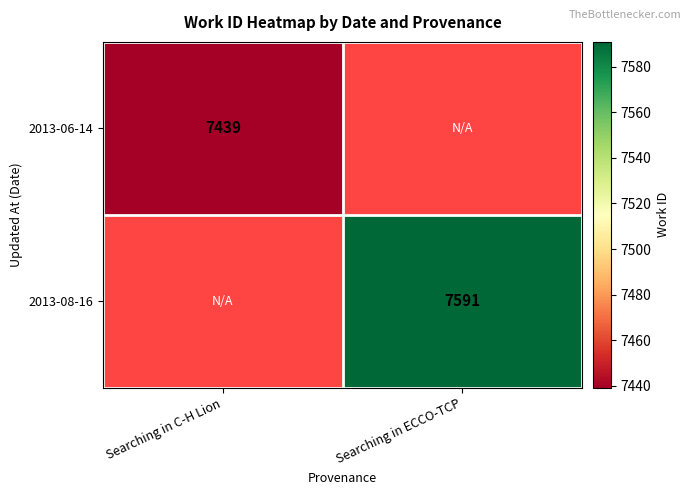

True or false: 2013-06-14 has a value of 7439 at Searching in C-H Lion.

True